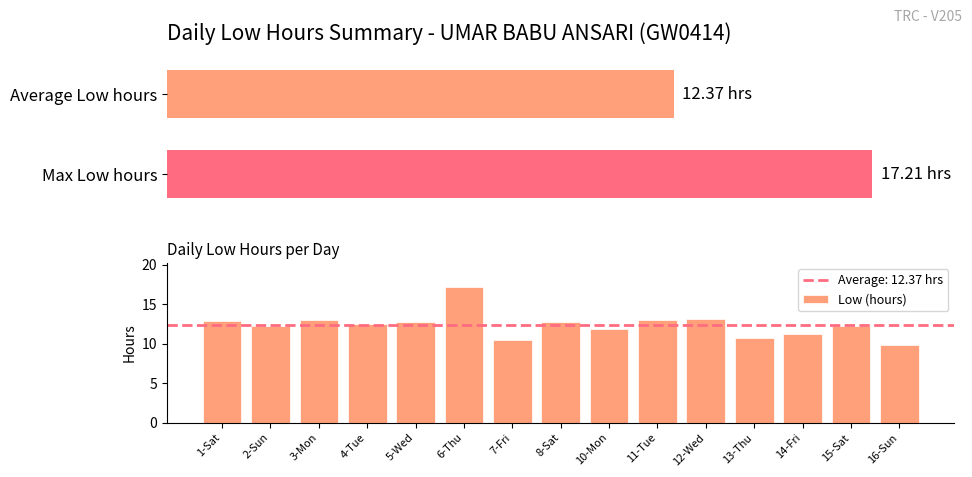

At which label does Low (hours) first exceed 12?

1-Sat